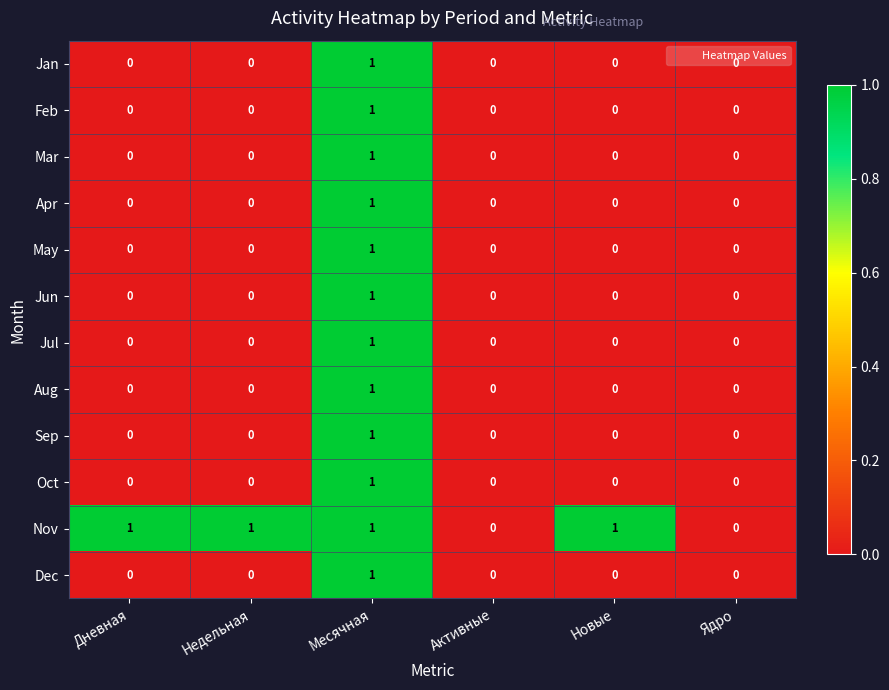

How many series are shown in this chart?

12